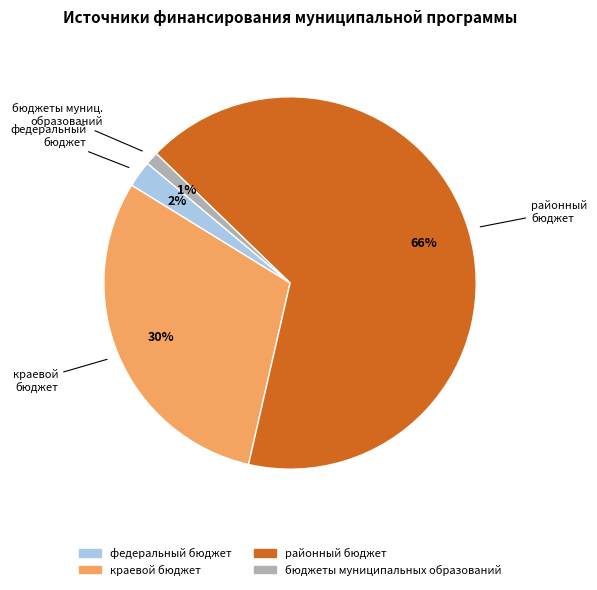

Does any single category account for the majority?

Yes